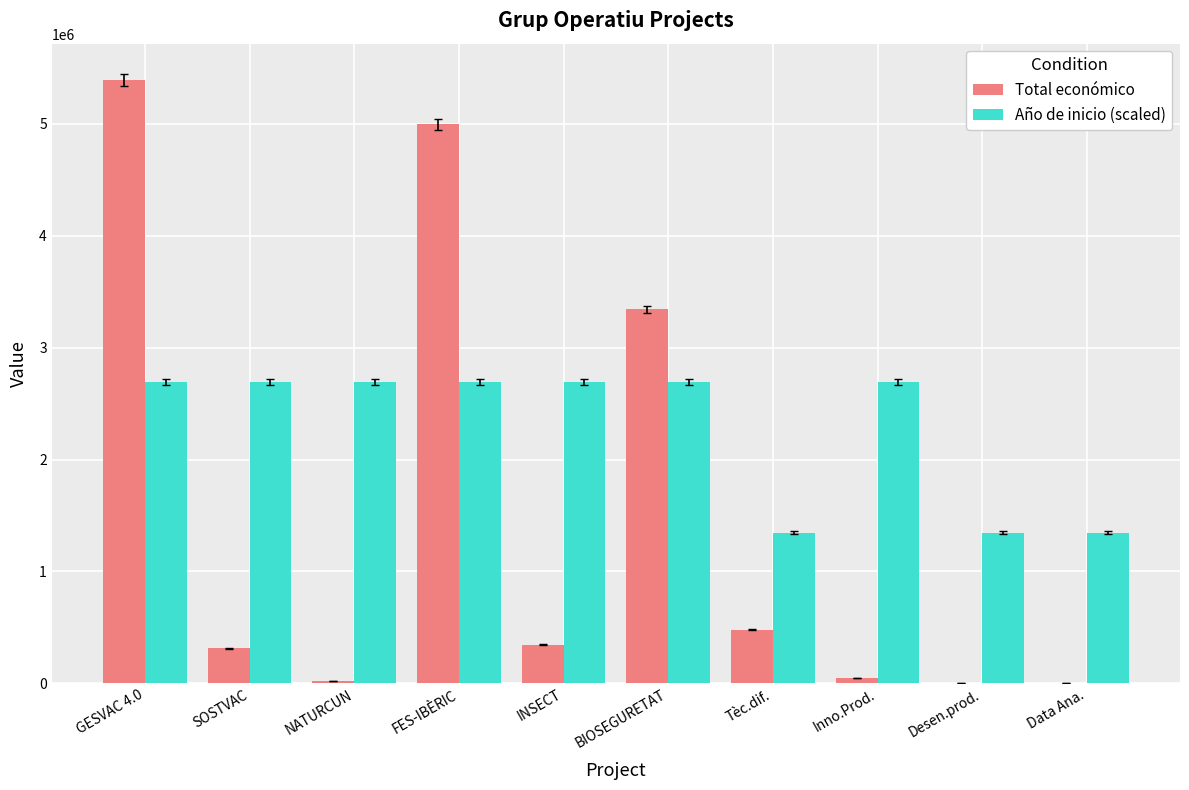

Is the value of Año de inicio (scaled) at FES-IBÈRIC greater than the value of Total económico at INSECT?

Yes